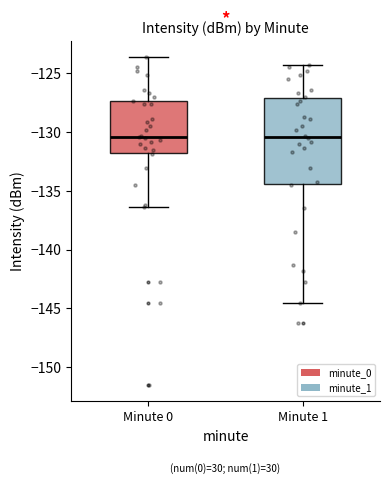

Reading left to right, transcribe this box plot: for each box, give where its median line is, the range the box spans, and where its two whiskers end, as read against the y-axis. The values are not printed on the chart, so give them approximately, as read against the axis.

Minute 0: median -130.5, box -132.0 to -127.5, whiskers -136.5 to -123.5
Minute 1: median -130.5, box -134.5 to -127.0, whiskers -144.5 to -124.5